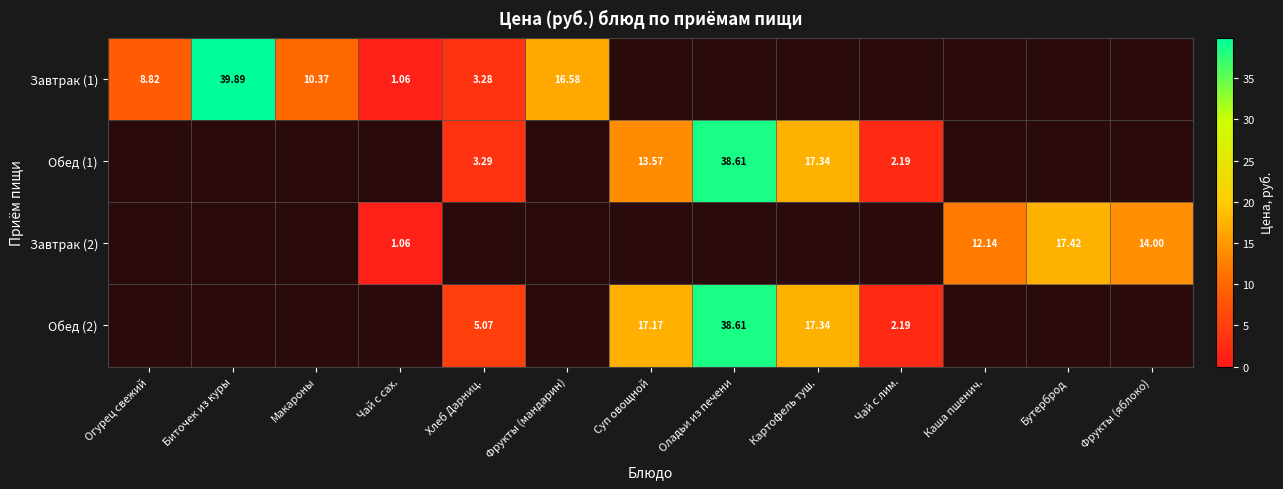

Rank the series at Фрукты (яблоко) from highest to lowest value.

Завтрак (2), Завтрак (1), Обед (1), Обед (2)